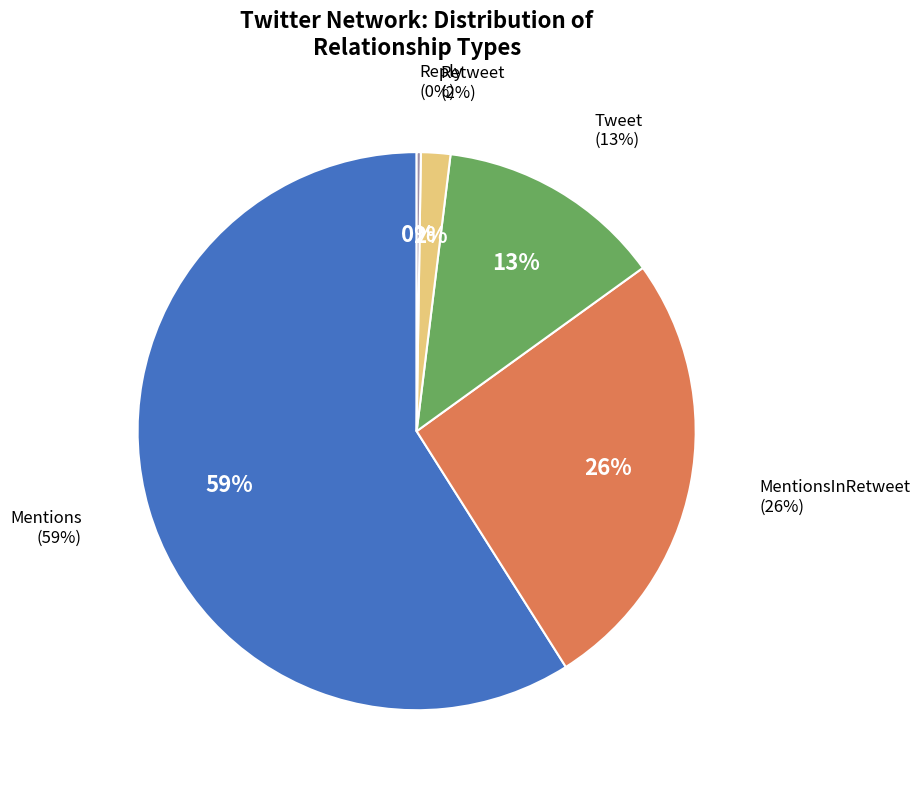

What is the change in value from Mentions to MentionsInRetweet?

-136